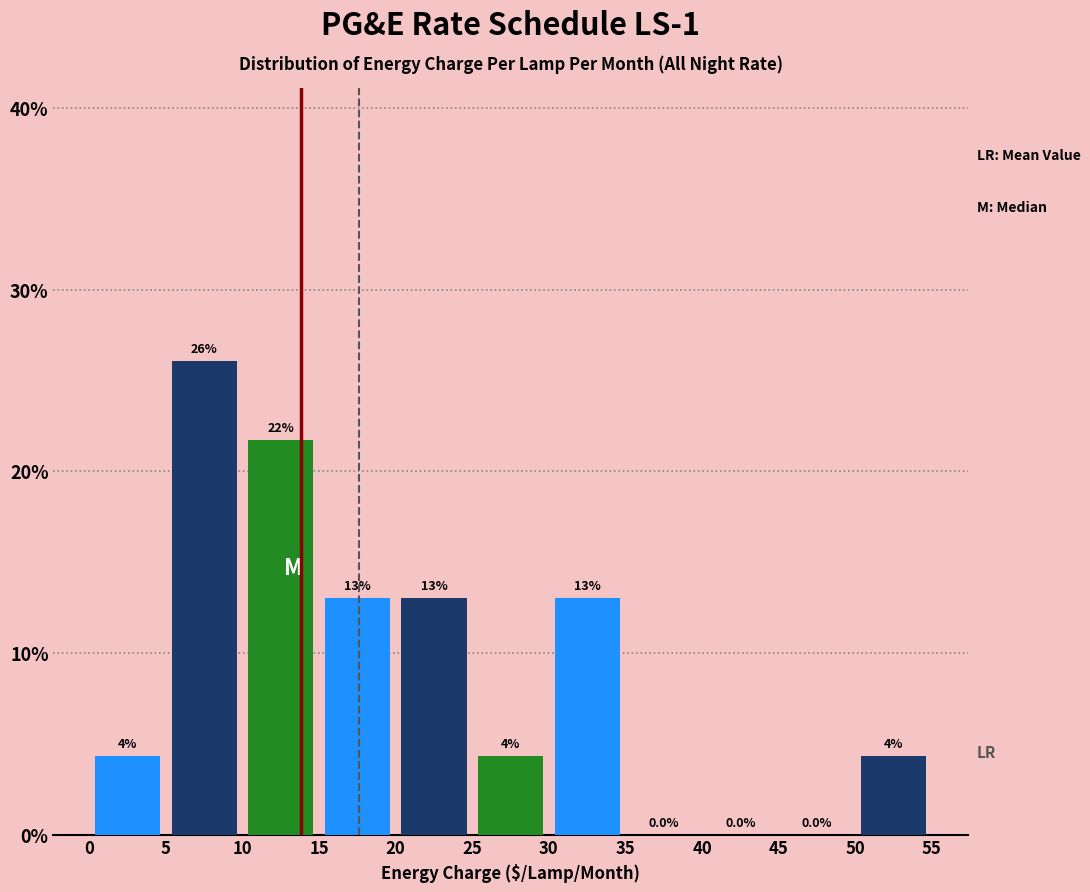

Which range on the x-axis has the tallest bar?

5 to 10